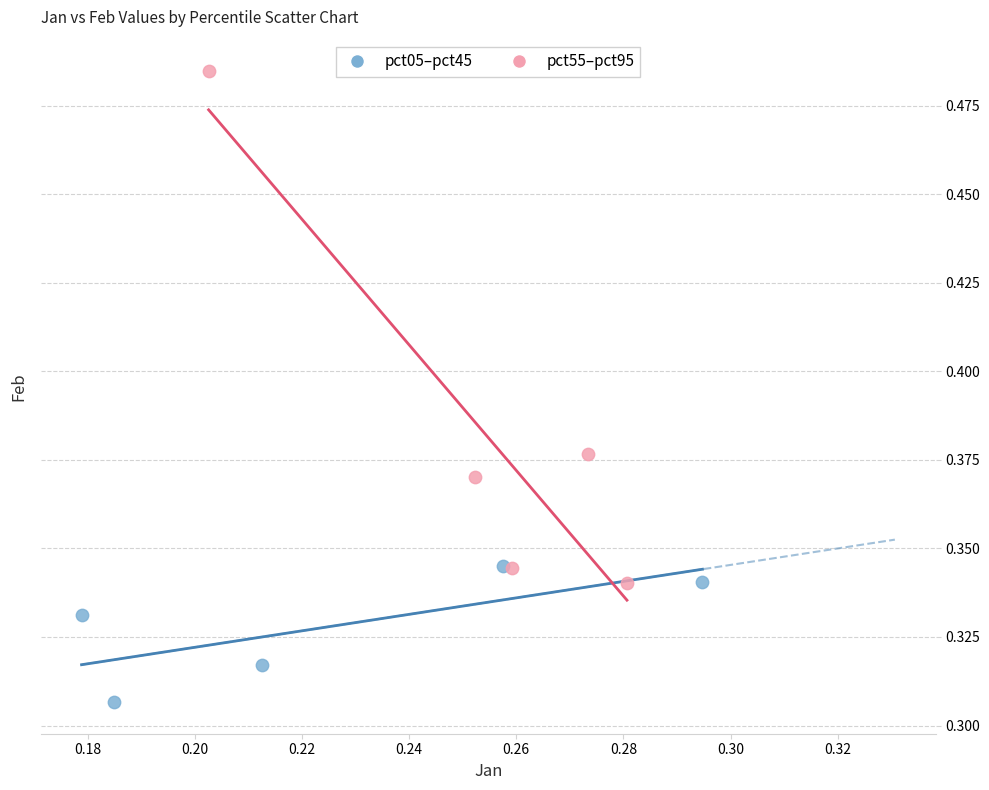

Which series contains the highest Y value?

pct55–pct95